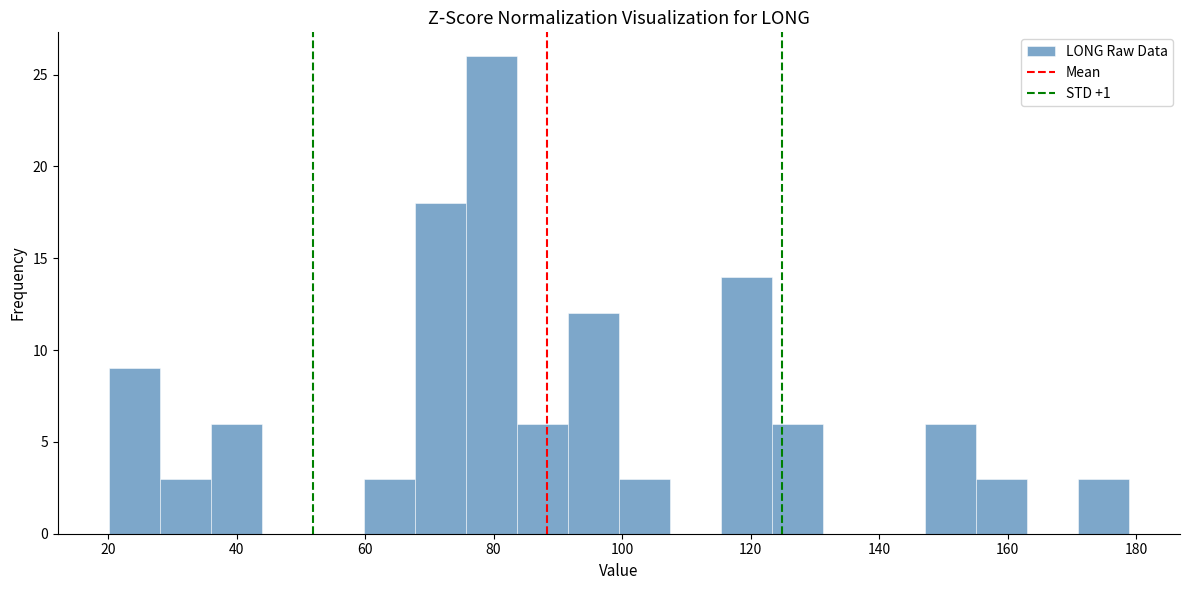

Around what value on the x-axis is the tallest bar? Give the approximate position of its centre, as read against the axis.

80